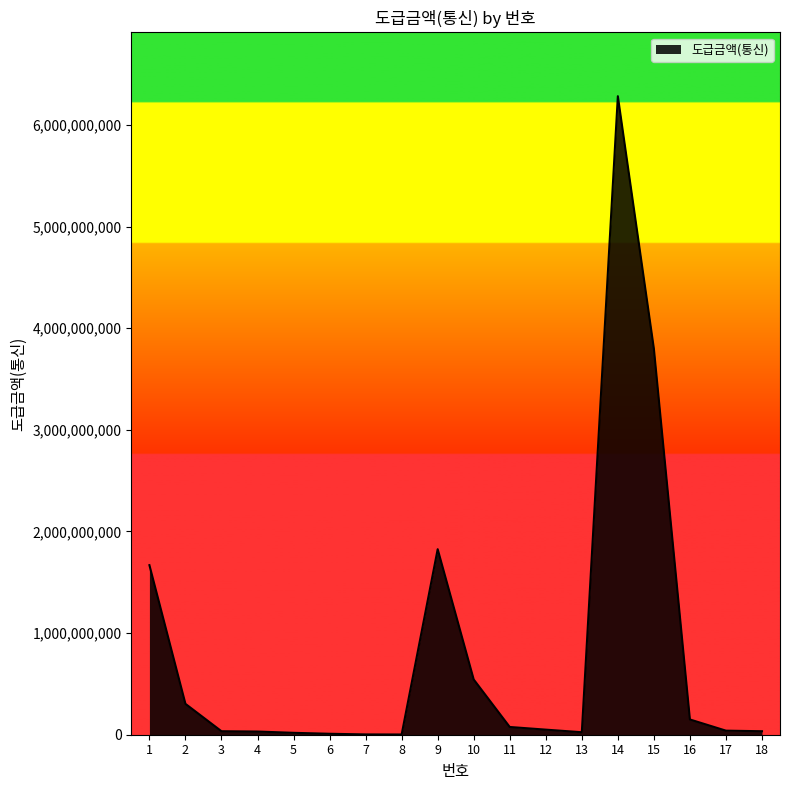

Where does the data first go above 50000000?

1